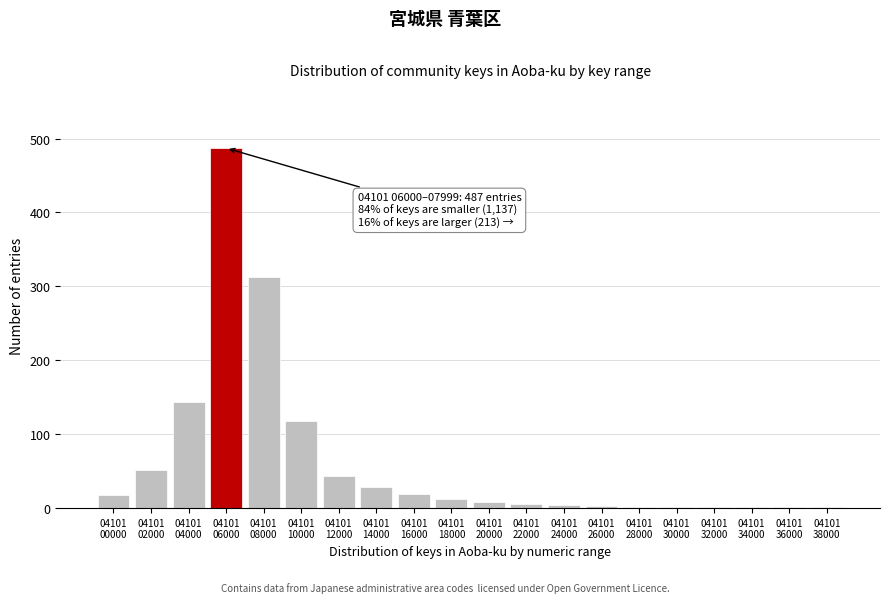

What is the sum of all values?

1261